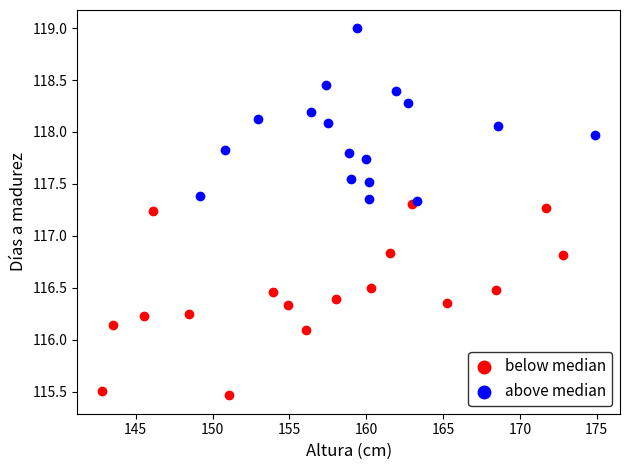

What are all the series names shown in the legend?

below median, above median